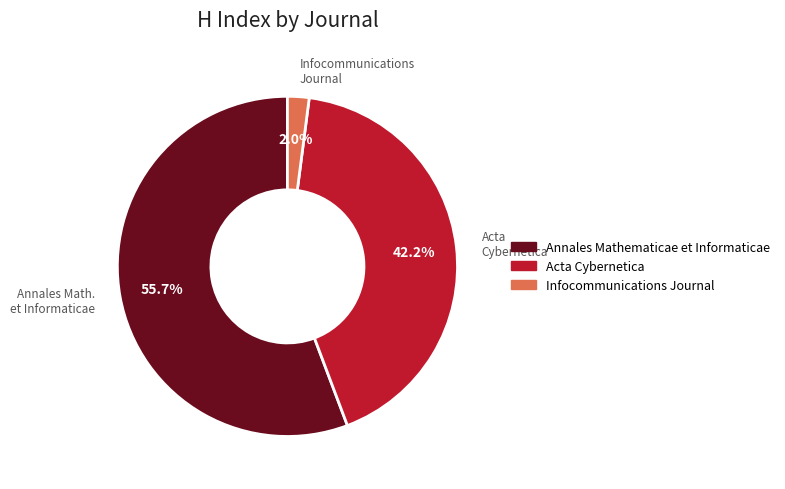

To the nearest percent, what is the combined percentage of Annales Mathematicae et Informaticae and Infocommunications Journal?

58%